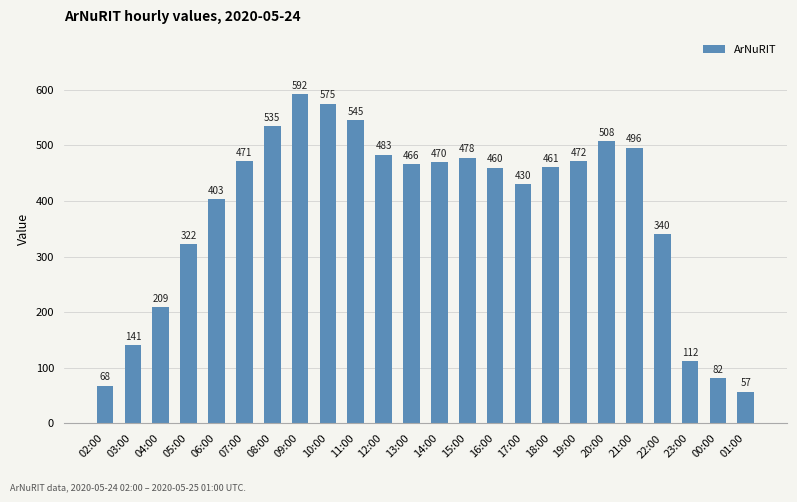

How many series are shown in this chart?

1